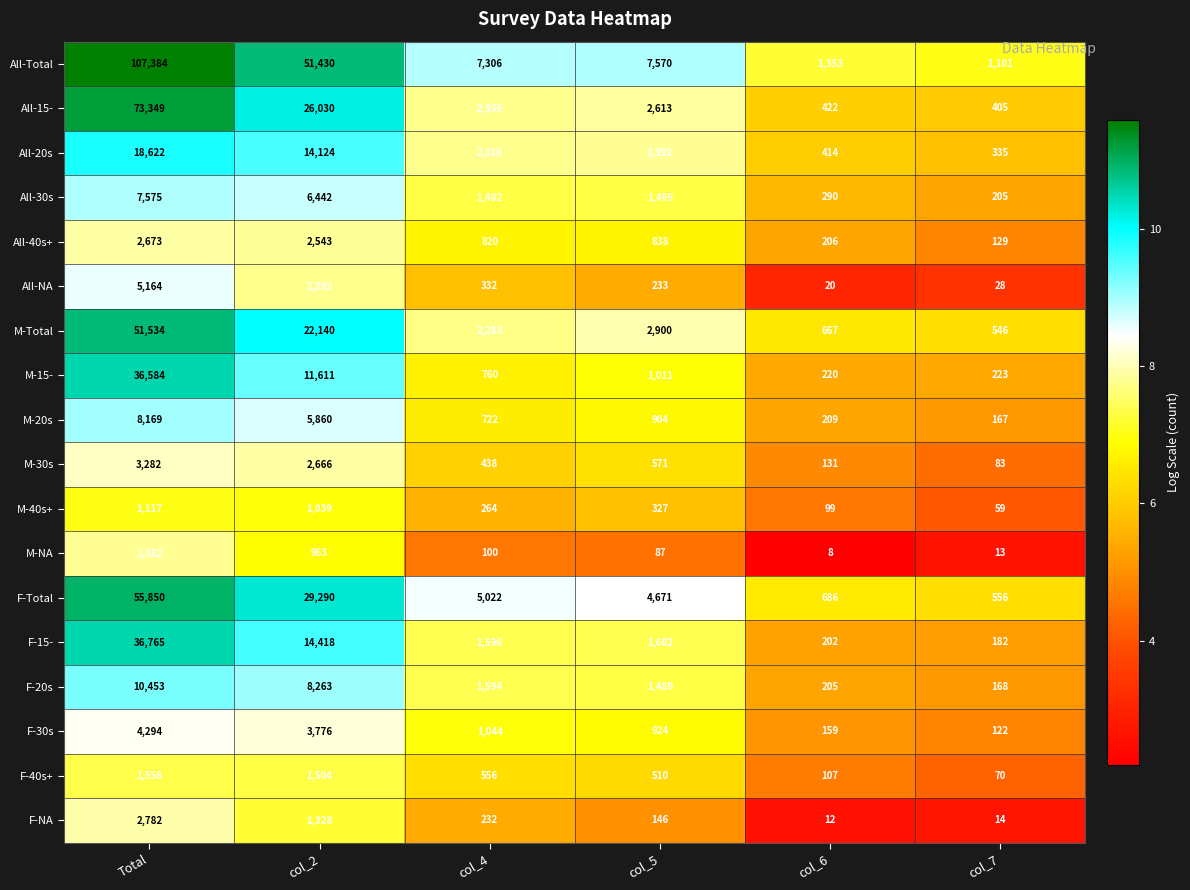

Which category has the highest value across all series?

Total